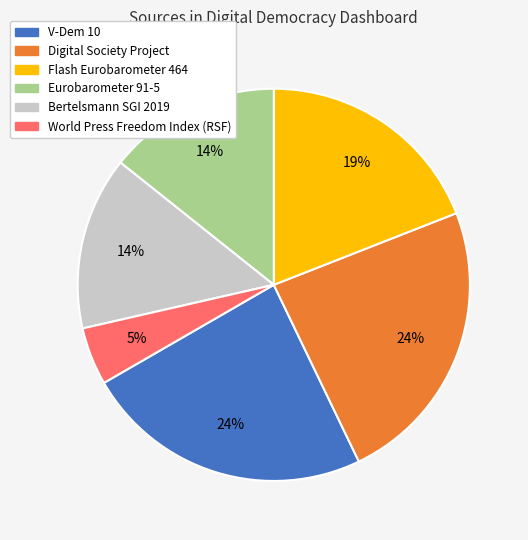

To the nearest percent, what is the difference between the largest and smallest slice percentages?

19%